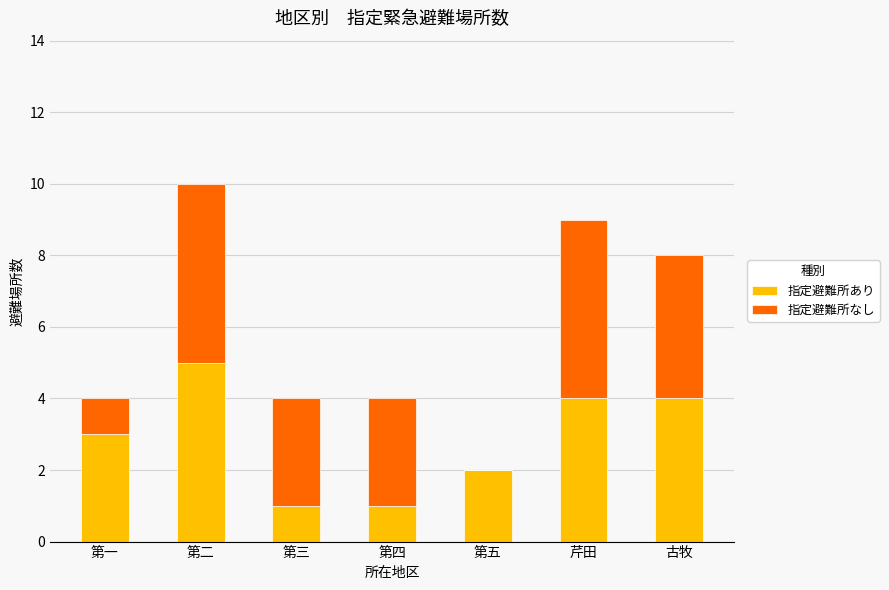

Reading right to left, what are the values for 指定避難所あり?

古牧=4	芹田=4	第五=2	第四=1	第三=1	第二=5	第一=3